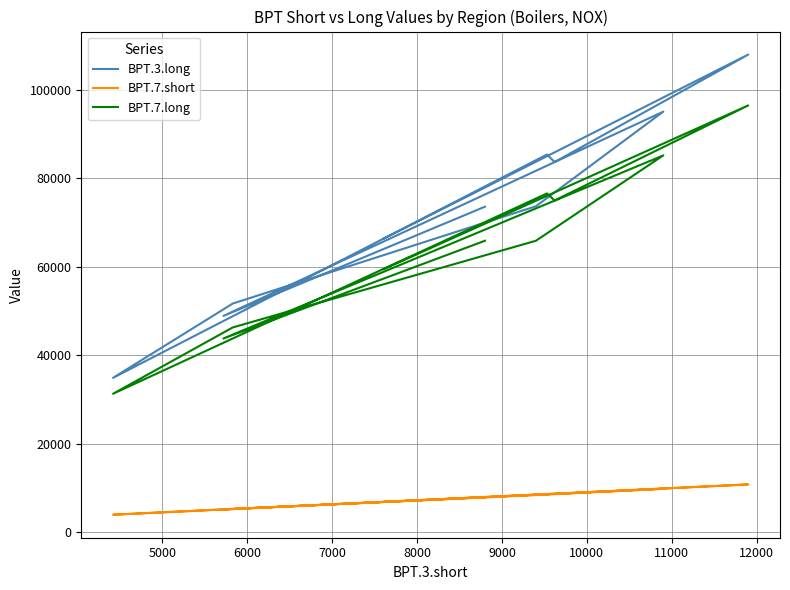

In BPT.7.long, how many points are lower than both neighbors (excluding endpoints)?

3